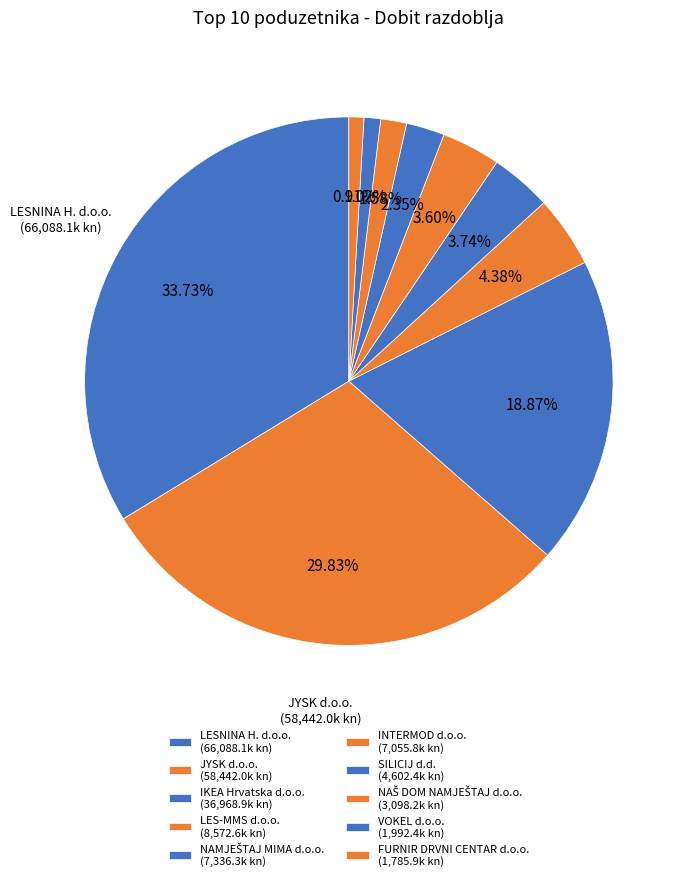

What is the total percentage of LES-MMS d.o.o. and NAMJEŠTAJ MIMA d.o.o.?

8.1%